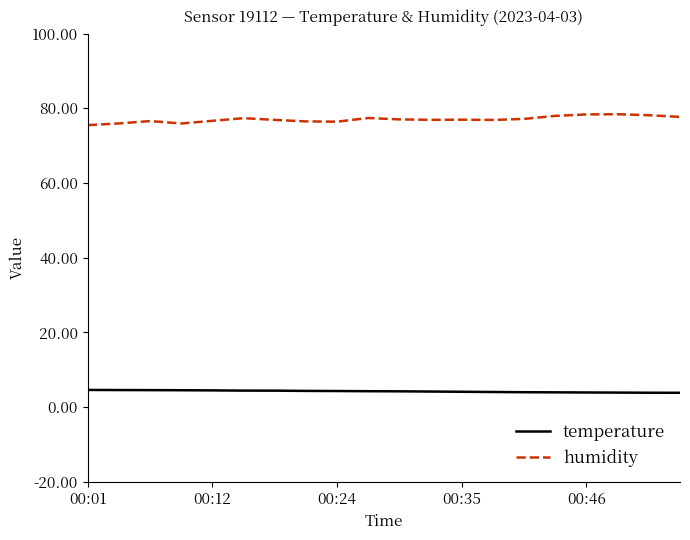

What is the difference between the maximum and minimum values in the humidity series?

2.9